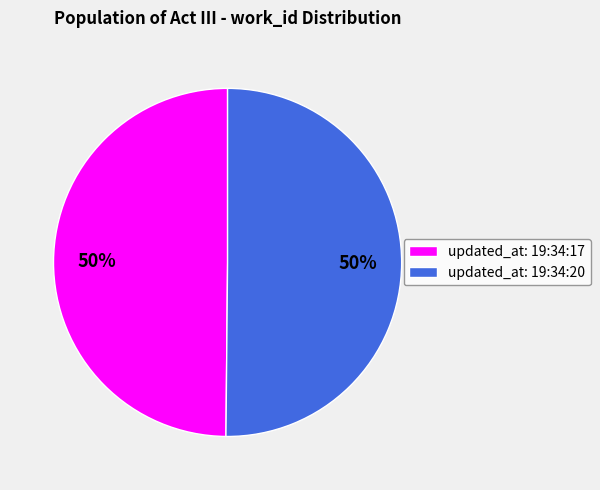

Is it true that updated_at: 19:34:17 is 41% of the pie?

False